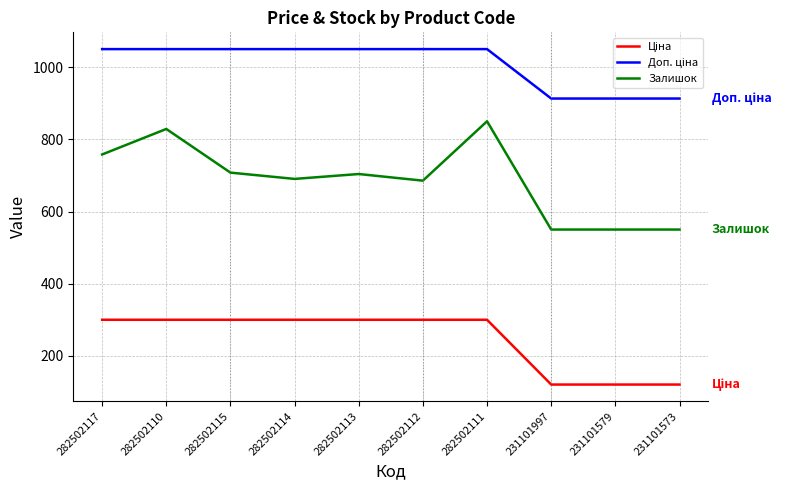

True or false: Залишок has a value of 685.5 at 282502112.

True